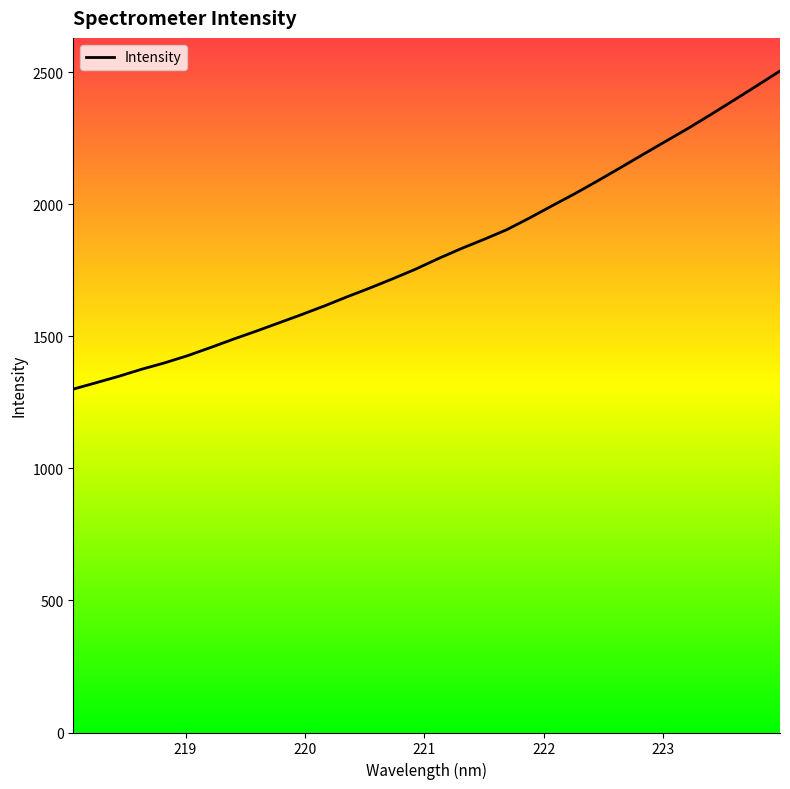

True or false: the data has more than 2 interior local peaks.

False